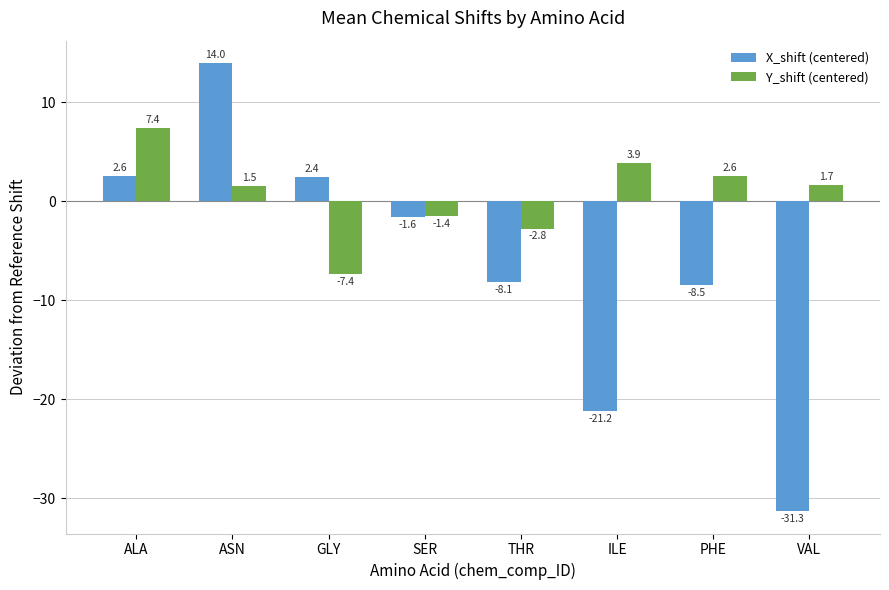

How many bars are there in total?

16